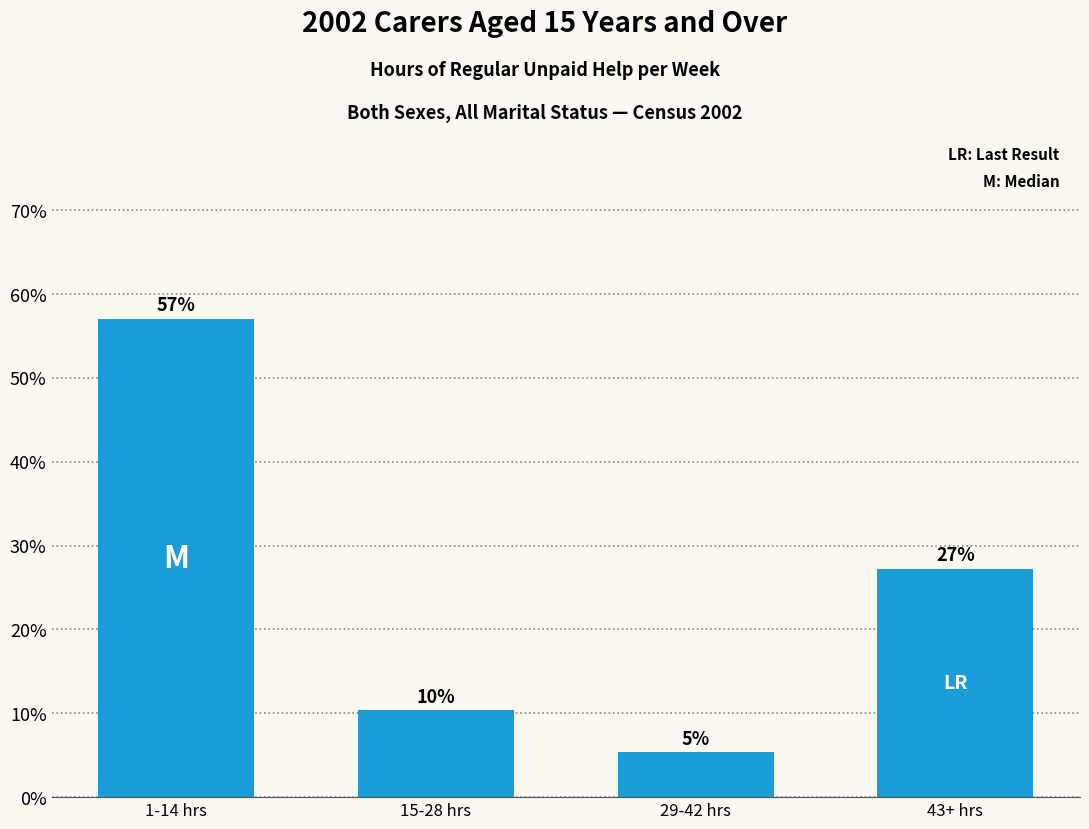

What is the change in value from 29-42 hrs to 43+ hrs?

+21.9